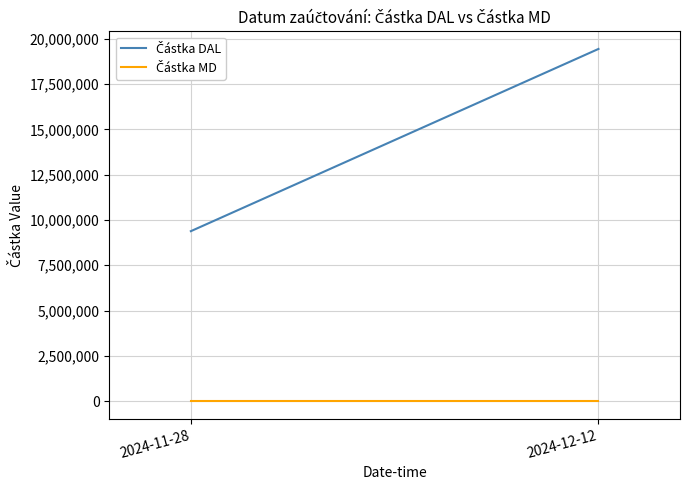

Which series changed the most between 2024-11-28 and 2024-12-12?

Částka DAL